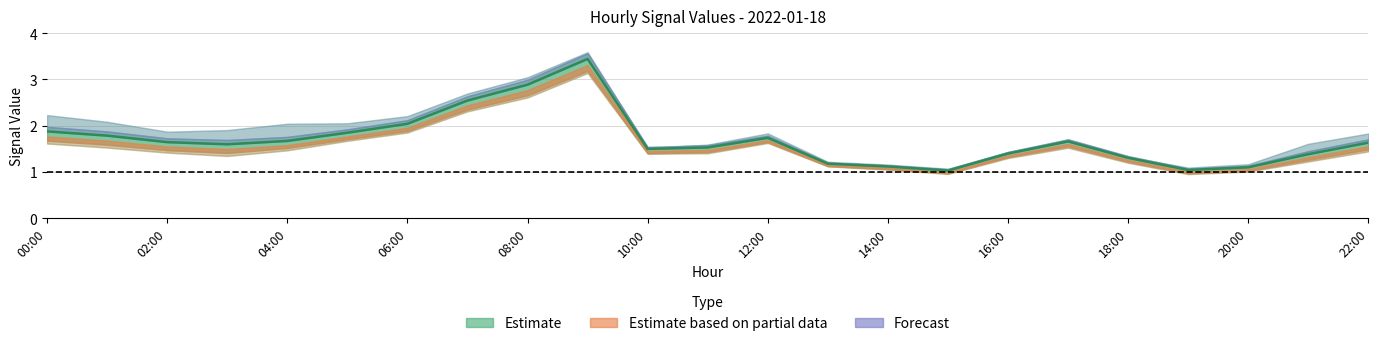

What is the label of the 16th point from the right?

07:00